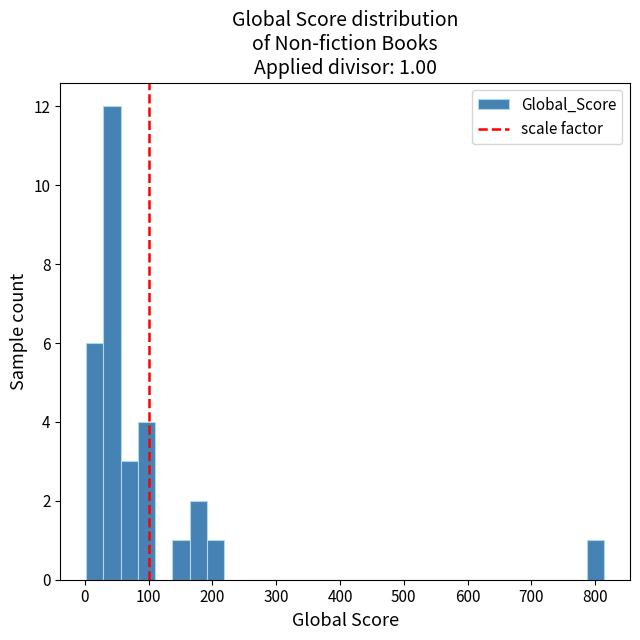

Read against the x-axis, roughly where is the centre of the tallest bar?

40